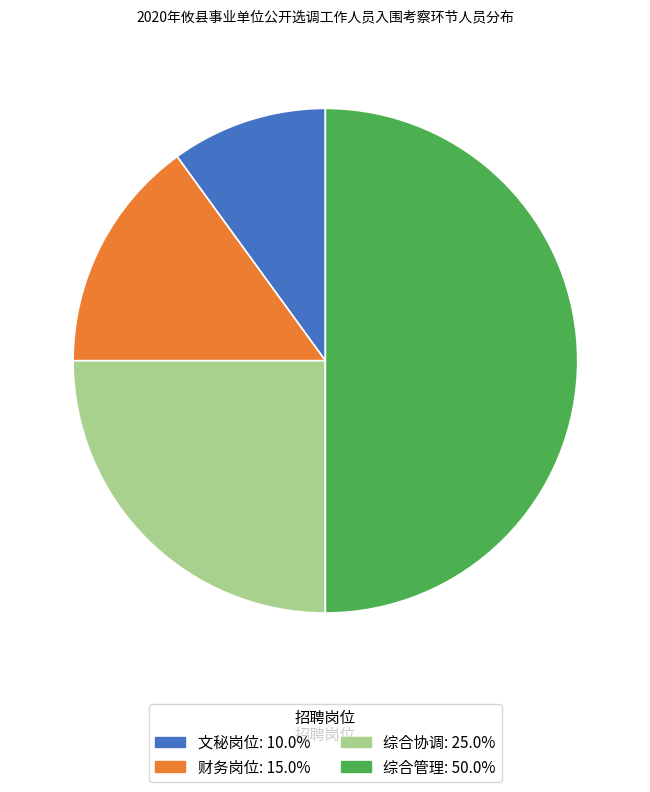

What is the ratio of the value at 财务岗位 to the value at 文秘岗位?

1.5